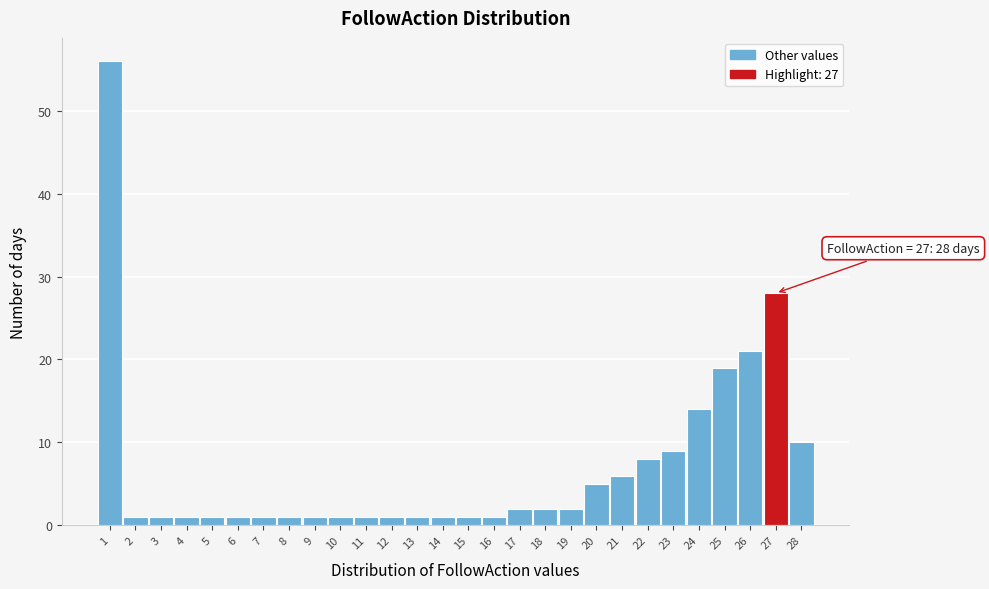

Which range on the x-axis has the tallest bar?

0.5 to 1.5